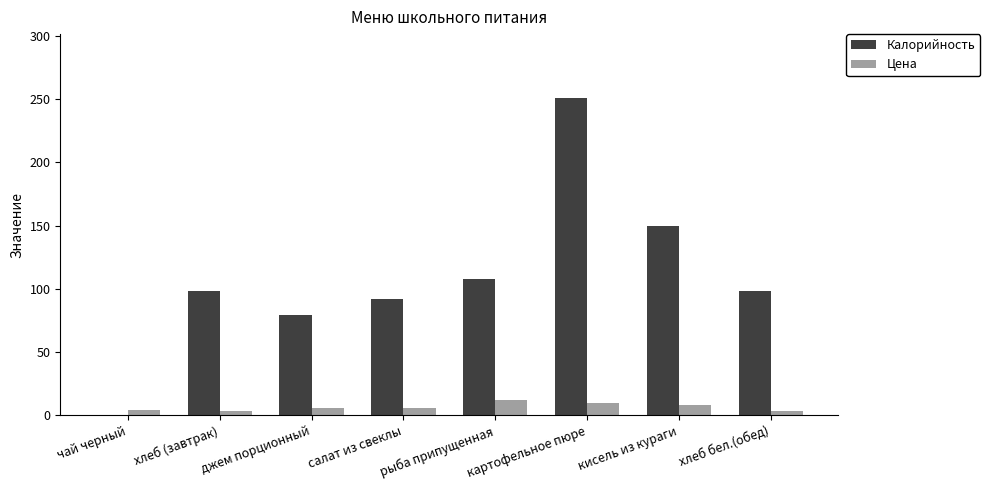

Are the bars grouped side by side (vs. stacked)?

Yes